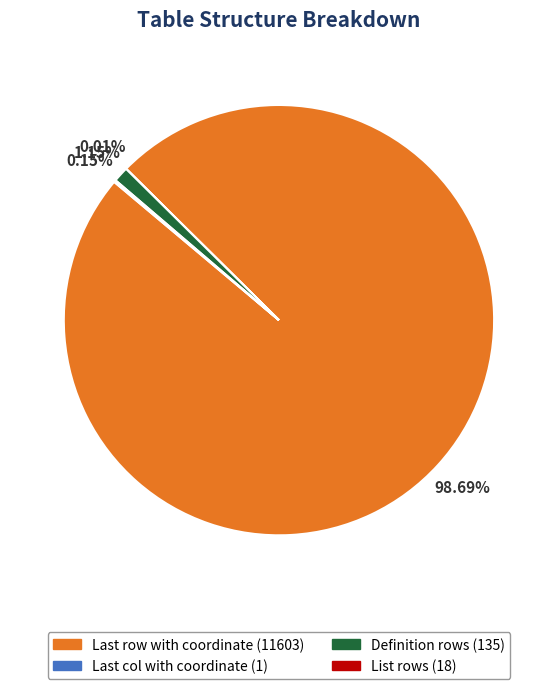

Does Definition rows represent more than half of the total?

No